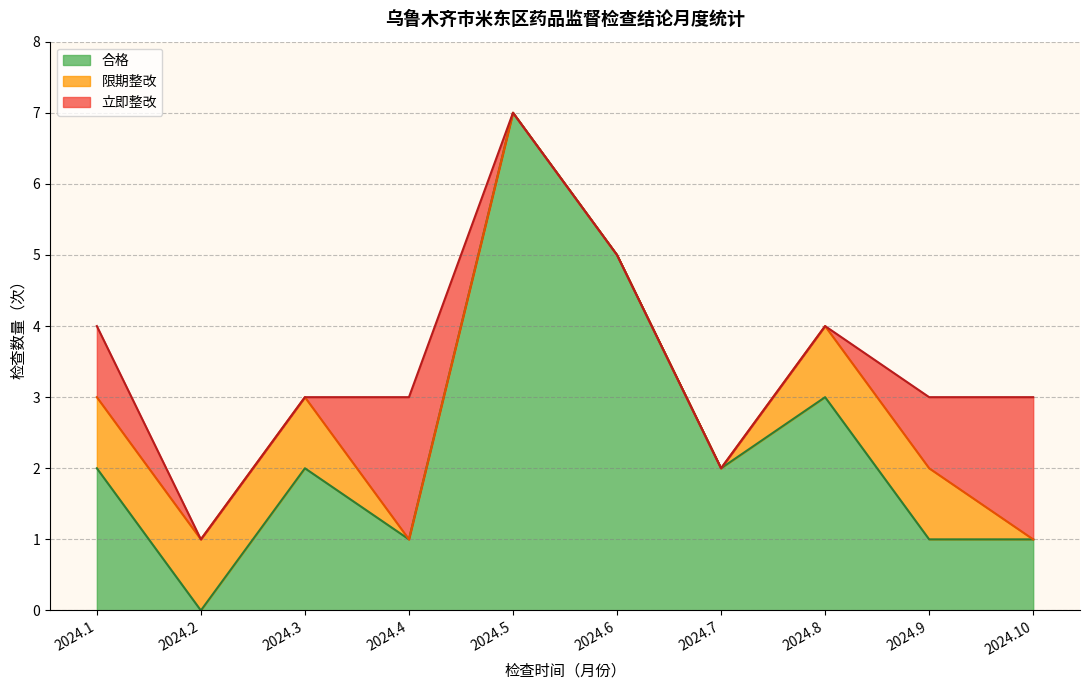

What is the total value across all series at 2024.4?

3